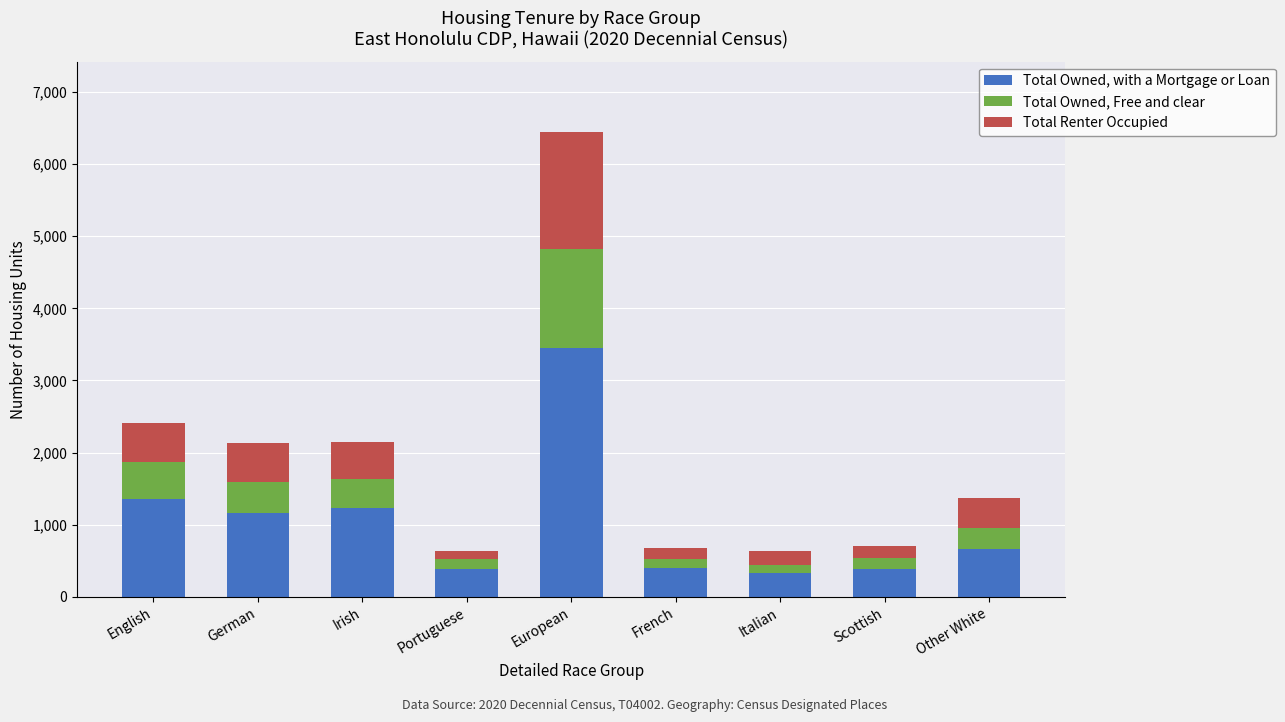

What is the total value across all series at European?

6452